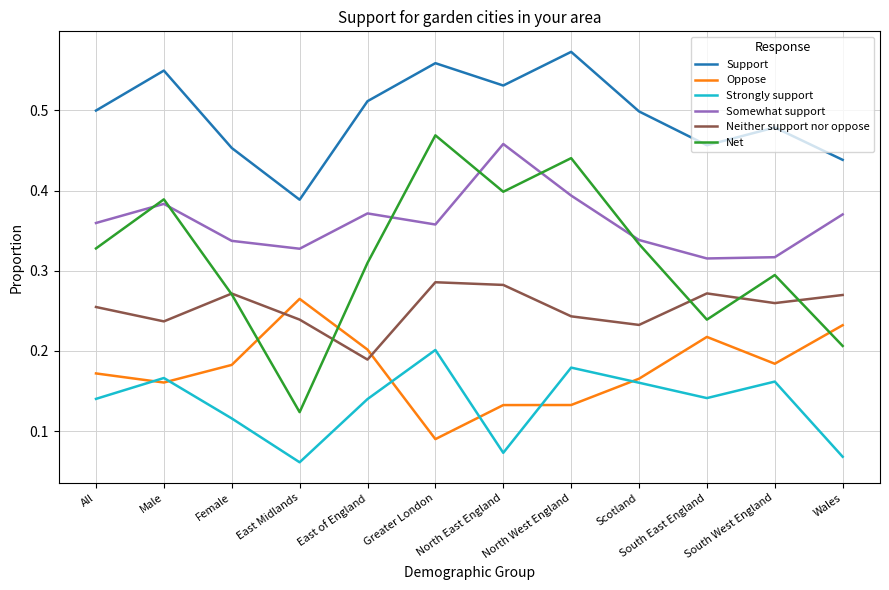

True or false: Somewhat support and Neither support nor oppose intersect in this chart.

False